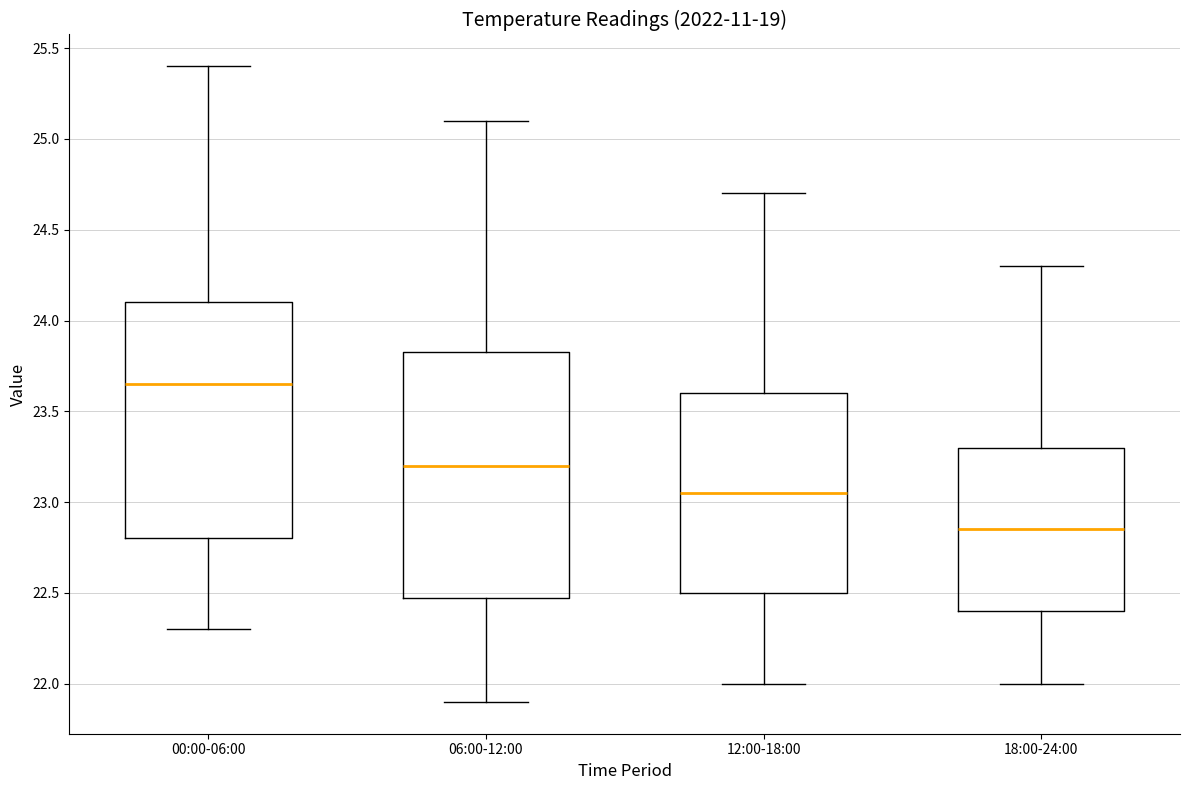

Which box has the lowest median line?

18:00-24:00